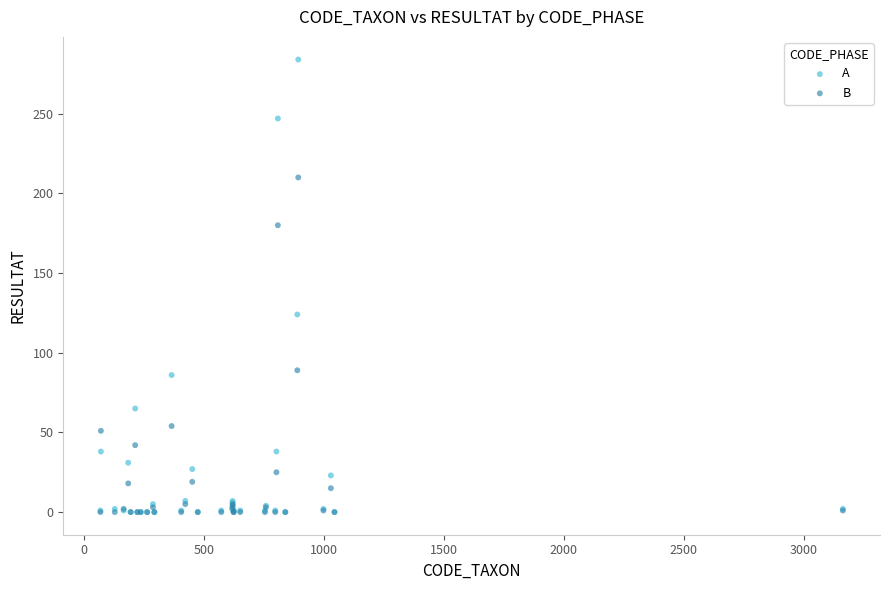

In the A series, what Y value is closest to 142?

124